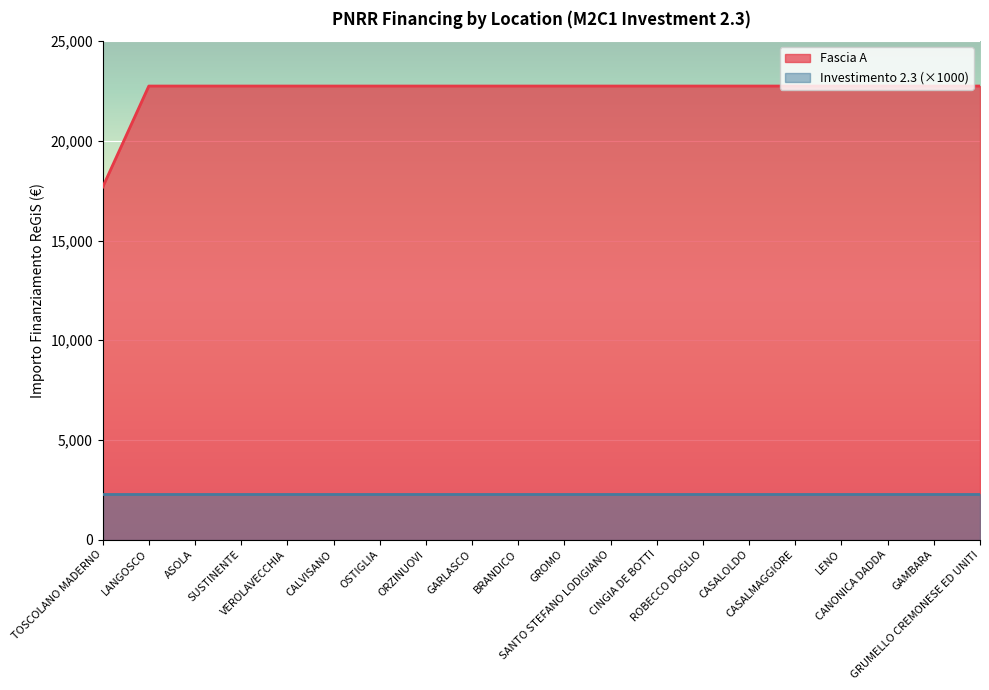

Which category has the lowest value across all series?

TOSCOLANO MADERNO